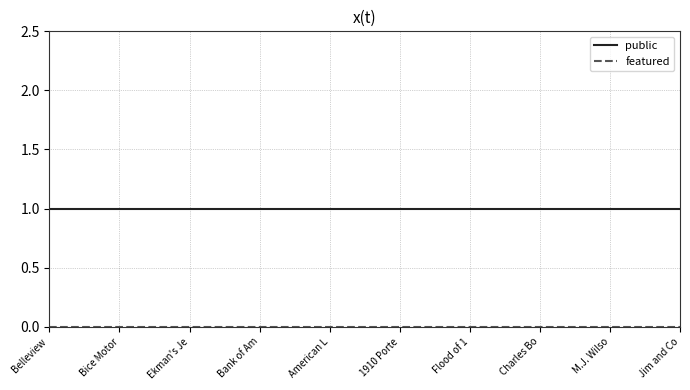

What is the sum of the public values at Belleview  and Jim and Co?

2